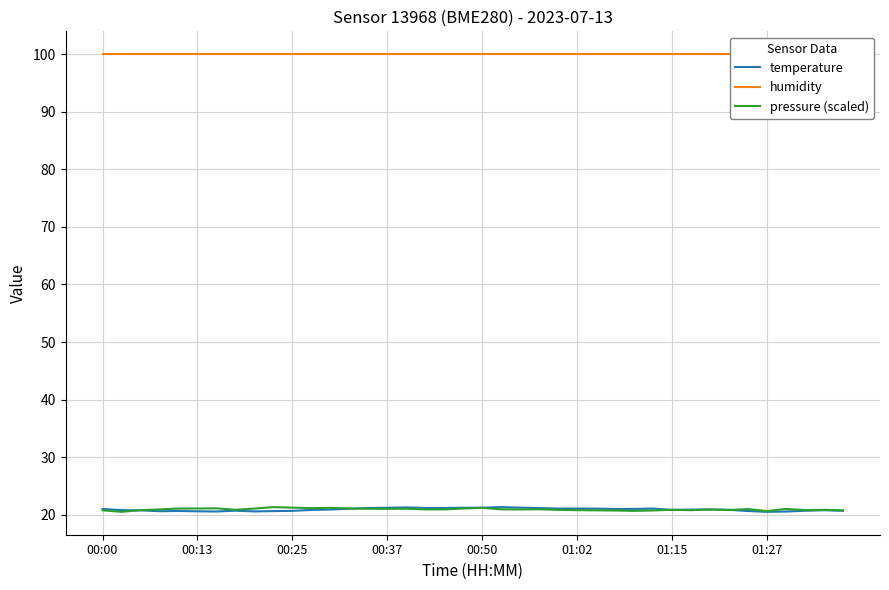

At which category does the chart reach its peak across all series?

00:00